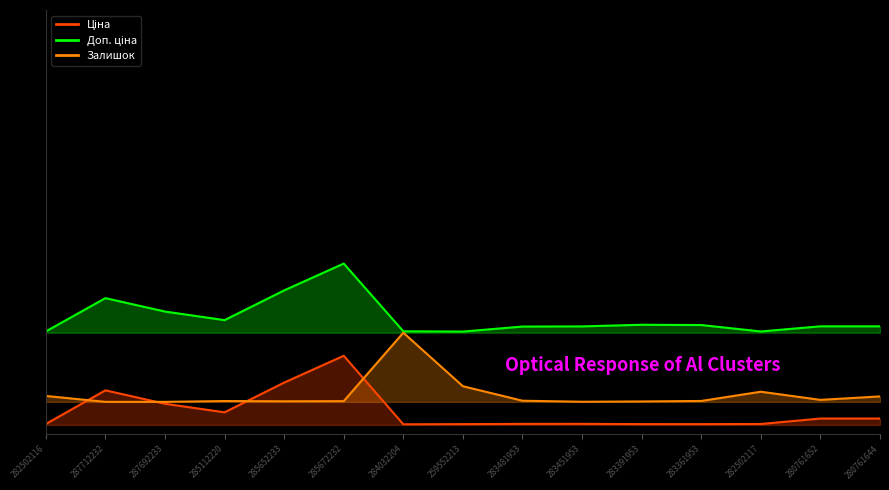

True or false: Доп. ціна has a value of 4750.8 at 280761644.

False